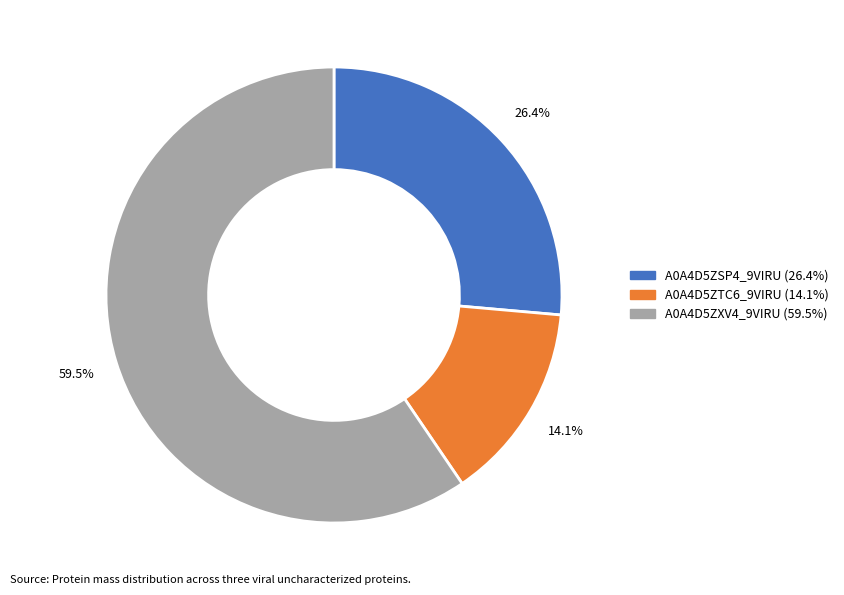

Does any single category account for the majority?

Yes